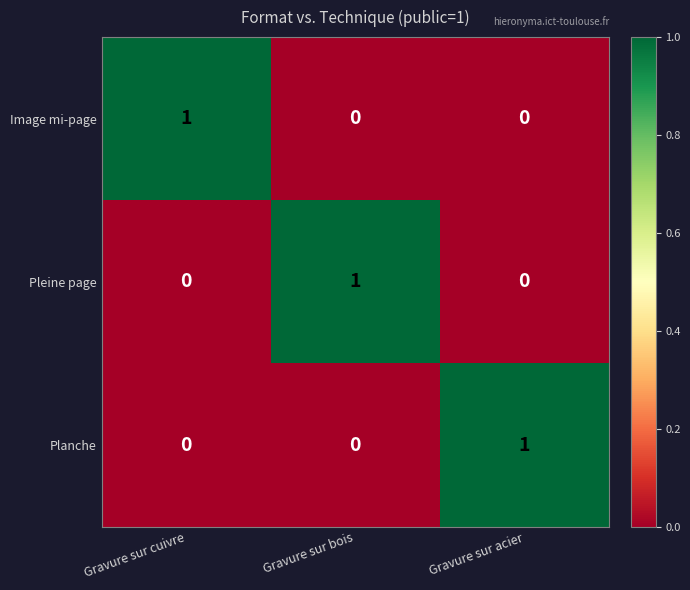

Is it true that Planche equals 1 at Gravure sur acier?

True